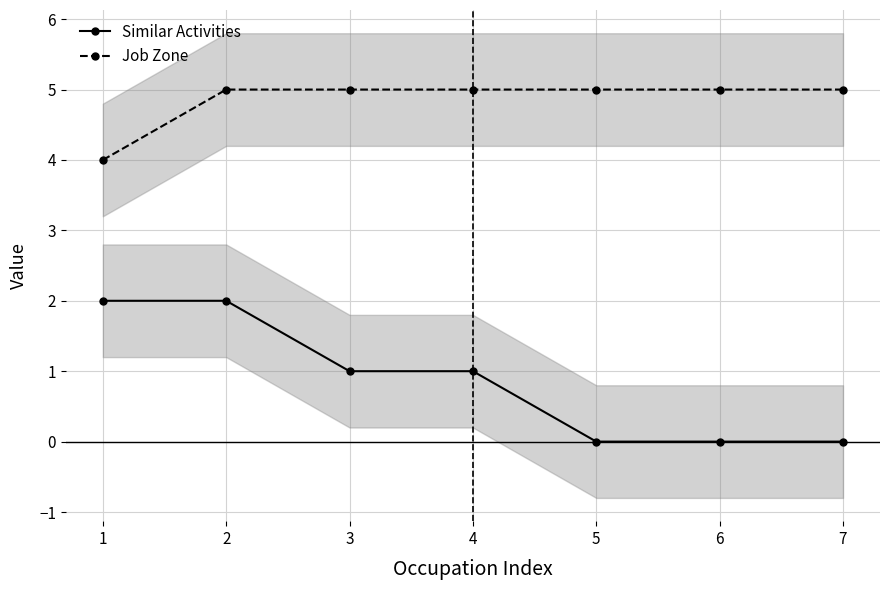

The value of Job Zone at 1 is 7. True or false?

False